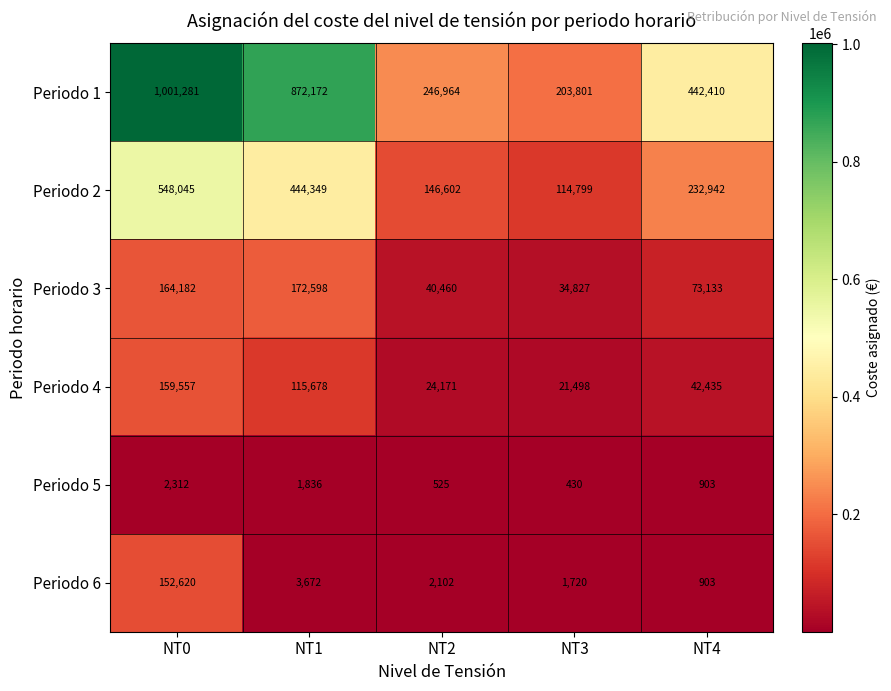

Which label corresponds to the smallest value in the chart?

NT3